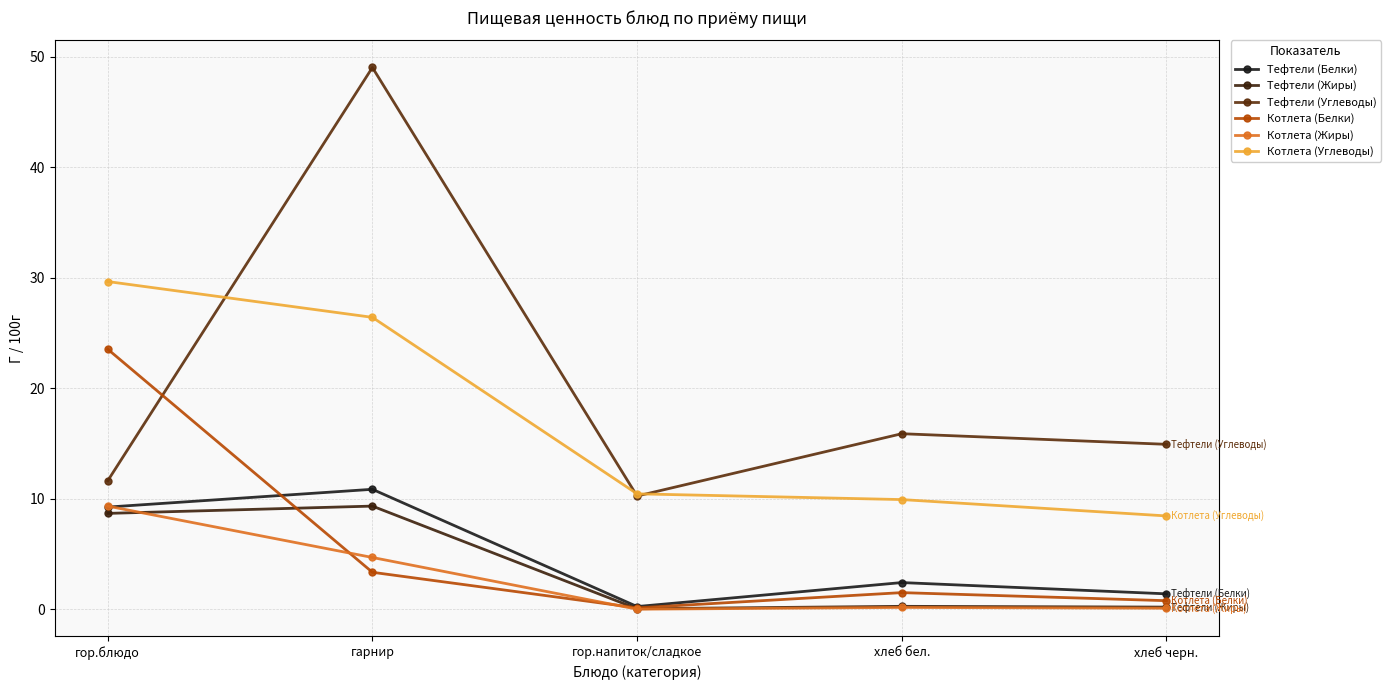

What is the sum of the Котлета (Белки) values at хлеб бел. and гор.блюдо?

25.1